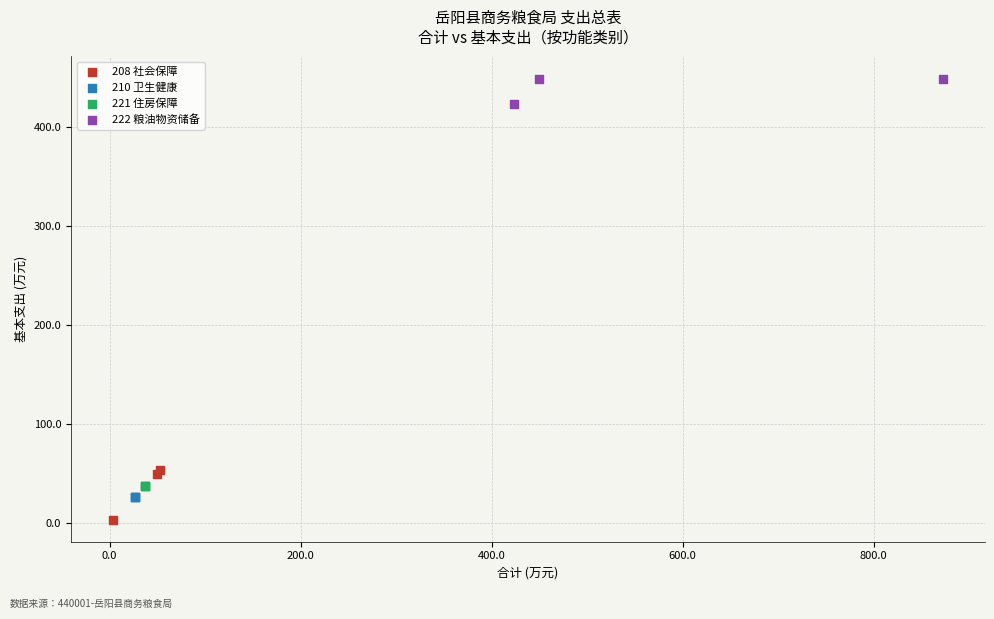

Which series contains the lowest Y value?

208 社会保障